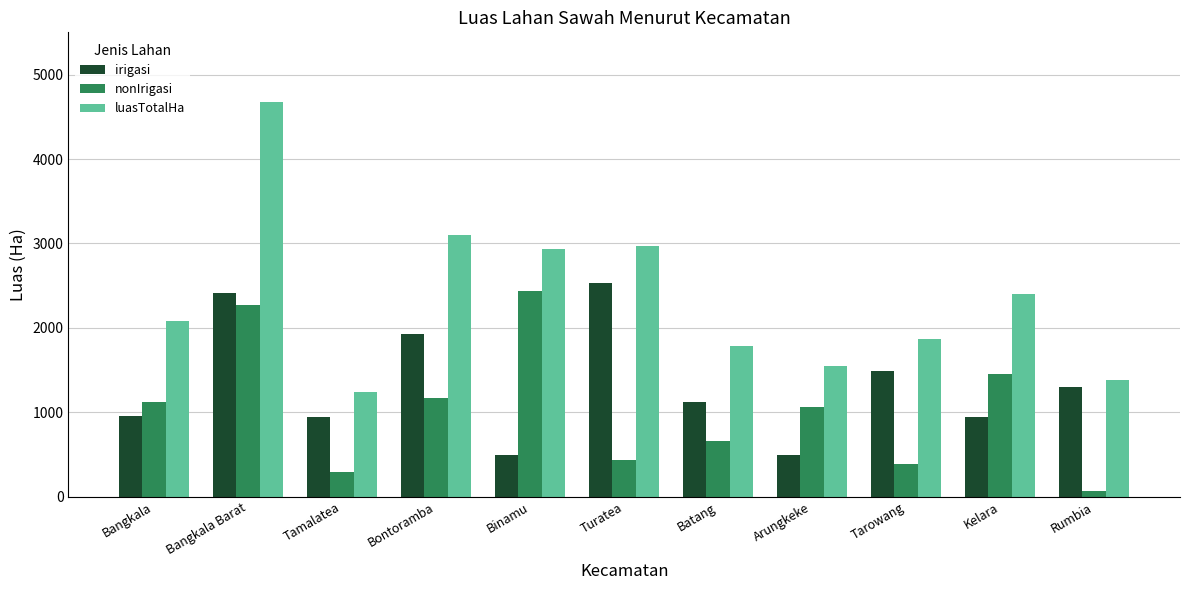

What is the difference between the maximum and minimum values in the nonIrigasi series?

2359